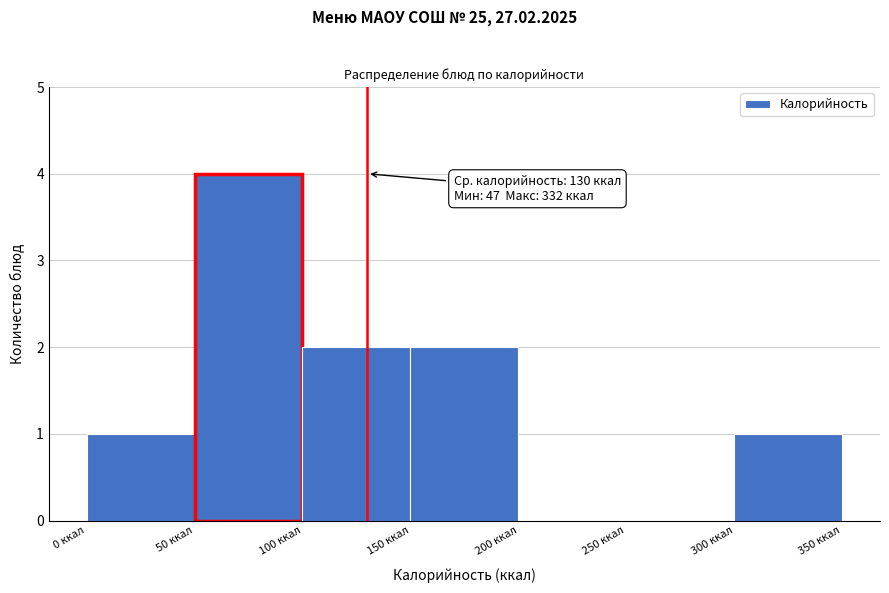

Which range on the x-axis has the tallest bar?

50 to 100